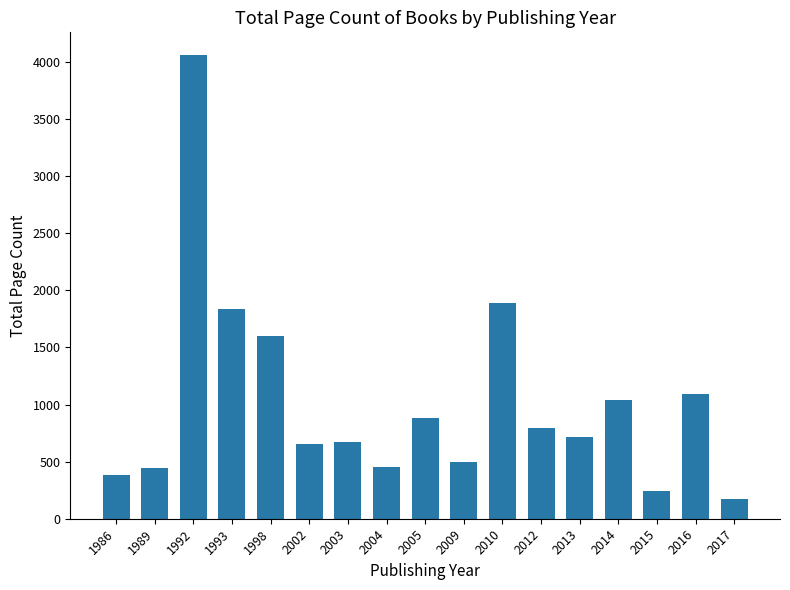

Between 1993 and 2005, which is larger?

1993